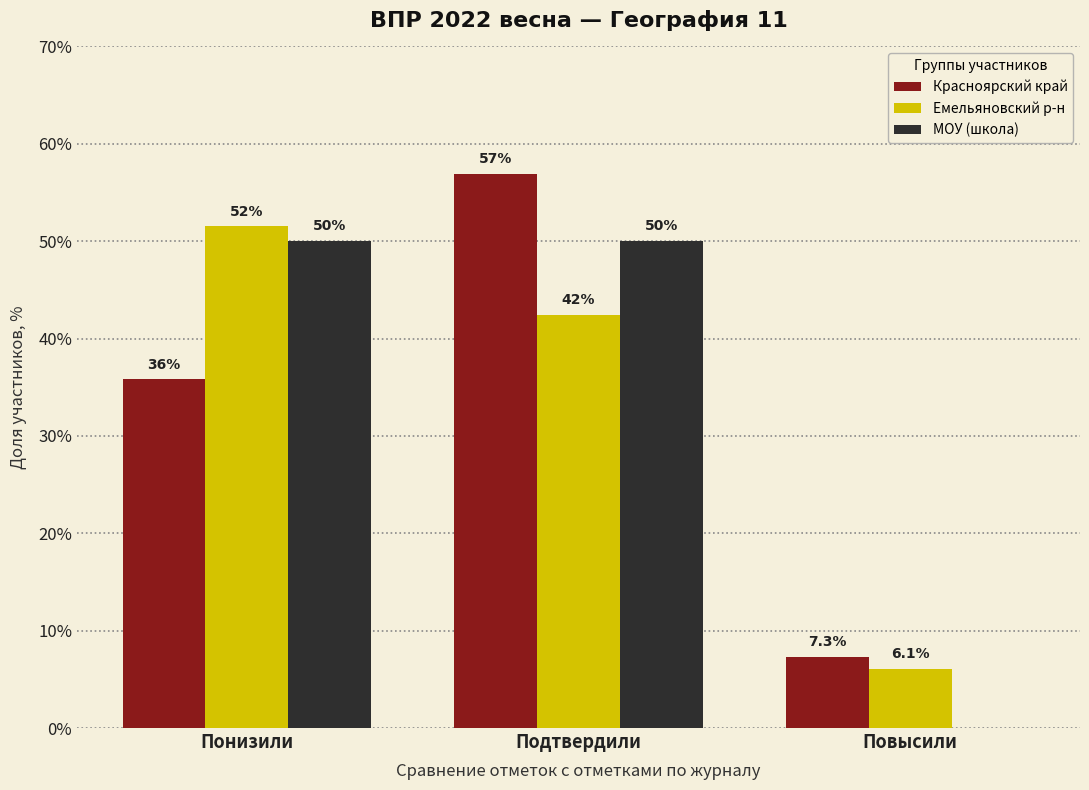

Reading left to right, what are all the values shown in this chart?

Красноярский край: Понизили=35.8	Подтвердили=56.9	Повысили=7.3
Емельяновский р-н: Понизили=51.5	Подтвердили=42.4	Повысили=6.1
МОУ (школа): Понизили=50.0	Подтвердили=50.0	Повысили=0.0